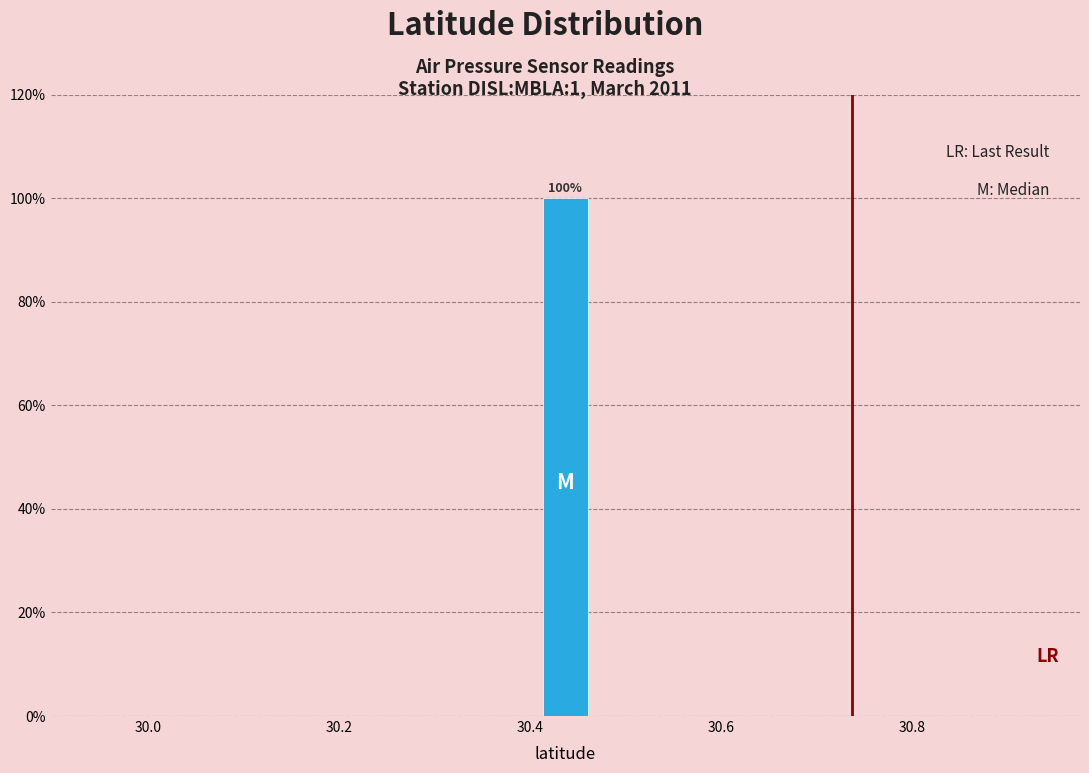

Around what value on the x-axis is the tallest bar? Give the approximate position of its centre, as read against the axis.

30.44